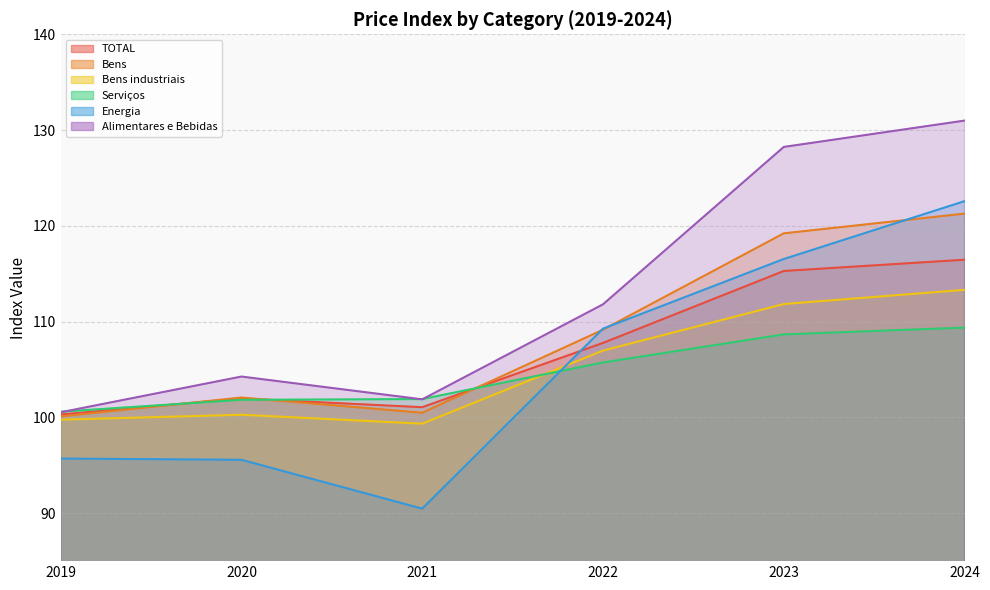

Read the Serviços value at 2023.

108.7